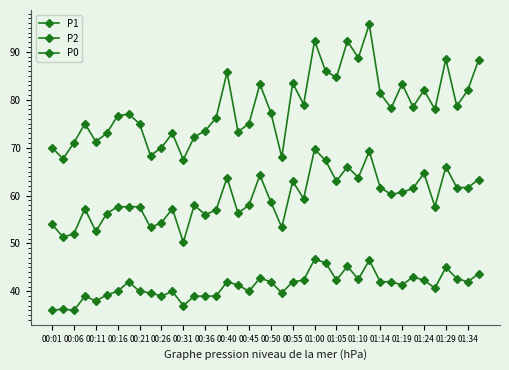

Is this an area chart (filled region under the line)?

No